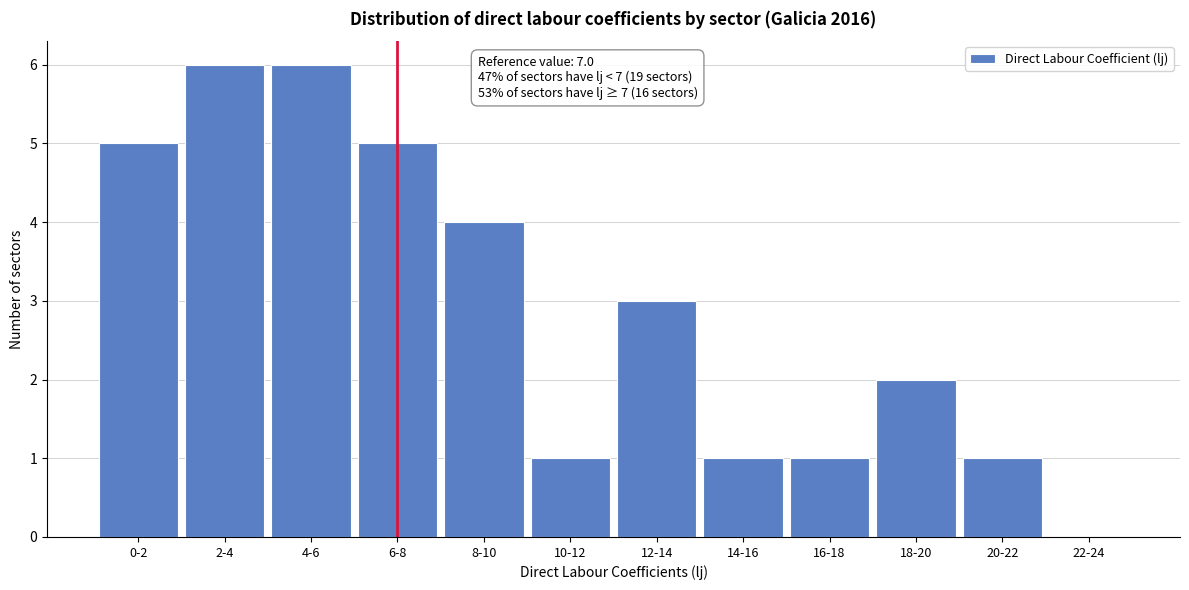

Reading right to left, transcribe all the data shown in this chart.

22-24=0	20-22=1	18-20=2	16-18=1	14-16=1	12-14=3	10-12=1	8-10=4	6-8=5	4-6=6	2-4=6	0-2=5